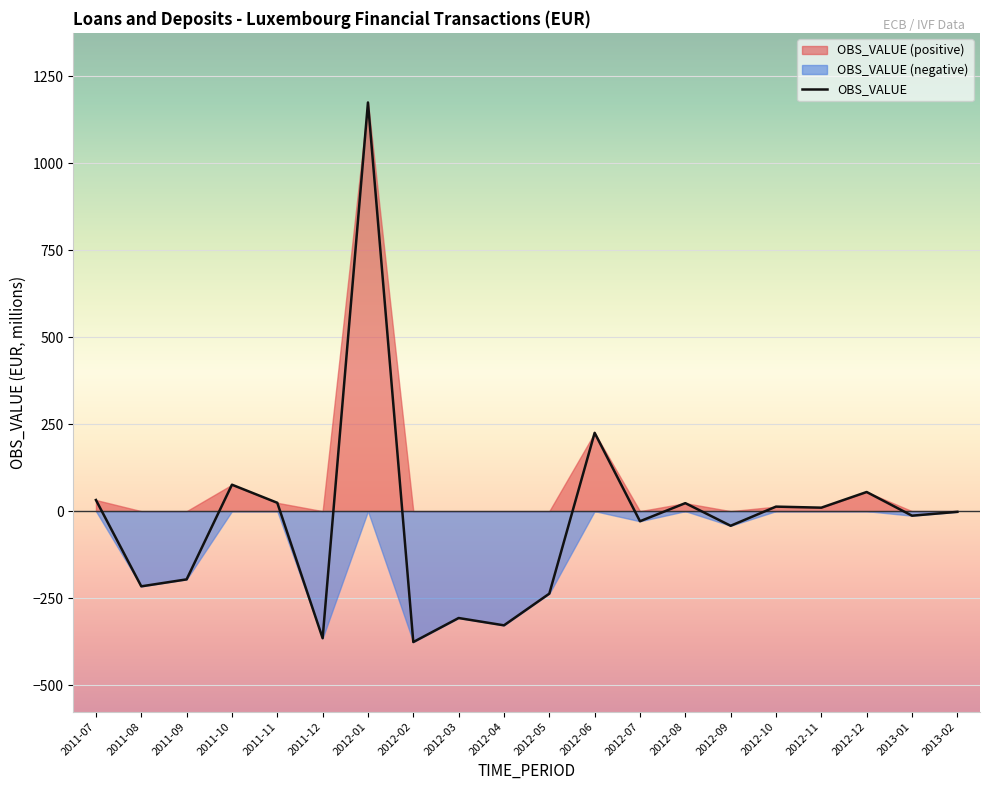

What is the smallest value displayed?

-376